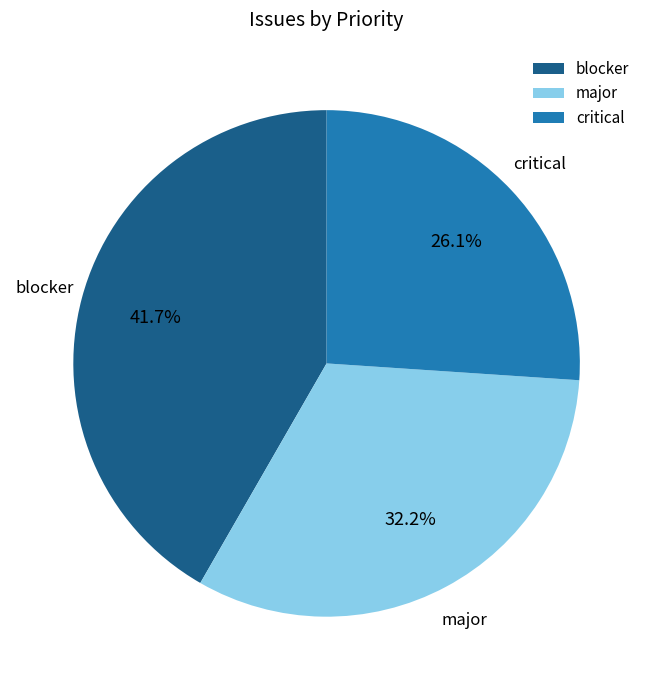

Between critical and major, which is larger?

major